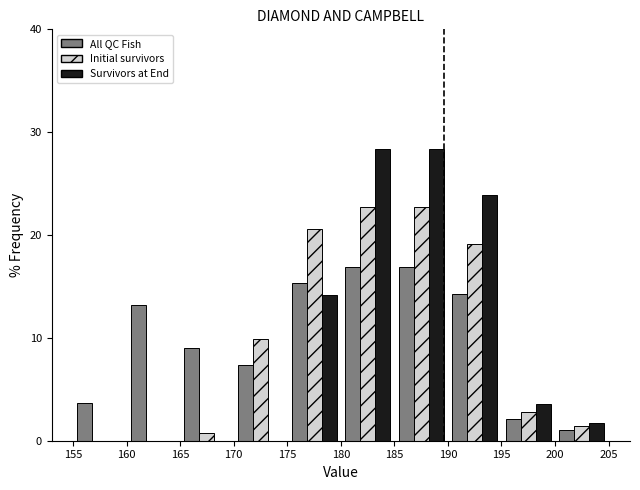

Reading left to right, transcribe this chart: for each range on the x-axis, give the height of each series' bar. The values are not printed on the chart, so give them approximately, as read against the axis.

155 to 160: All QC Fish=4	Initial survivors=0	Survivors at End=0
160 to 165: All QC Fish=13	Initial survivors=0	Survivors at End=0
165 to 170: All QC Fish=9	Initial survivors=under 1	Survivors at End=0
170 to 175: All QC Fish=7	Initial survivors=10	Survivors at End=0
175 to 180: All QC Fish=15	Initial survivors=21	Survivors at End=14
180 to 185: All QC Fish=17	Initial survivors=23	Survivors at End=28
185 to 190: All QC Fish=17	Initial survivors=23	Survivors at End=28
190 to 195: All QC Fish=14	Initial survivors=19	Survivors at End=24
195 to 200: All QC Fish=2	Initial survivors=3	Survivors at End=4
200 to 205: All QC Fish=1	Initial survivors=1	Survivors at End=2